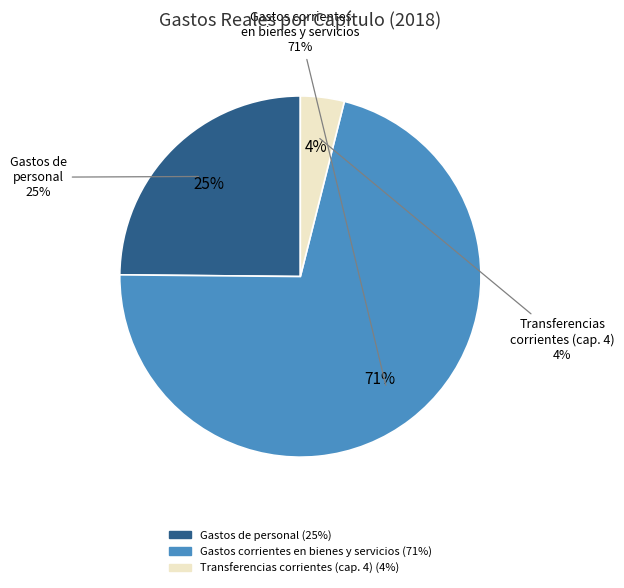

Is Gastos de personal the majority of the pie?

No